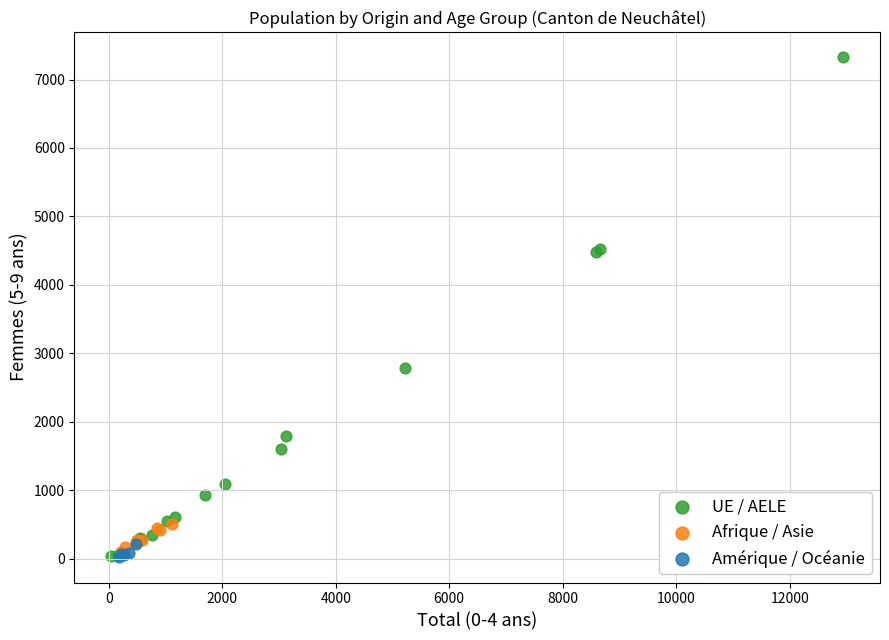

Which series contains the highest Y value?

UE / AELE